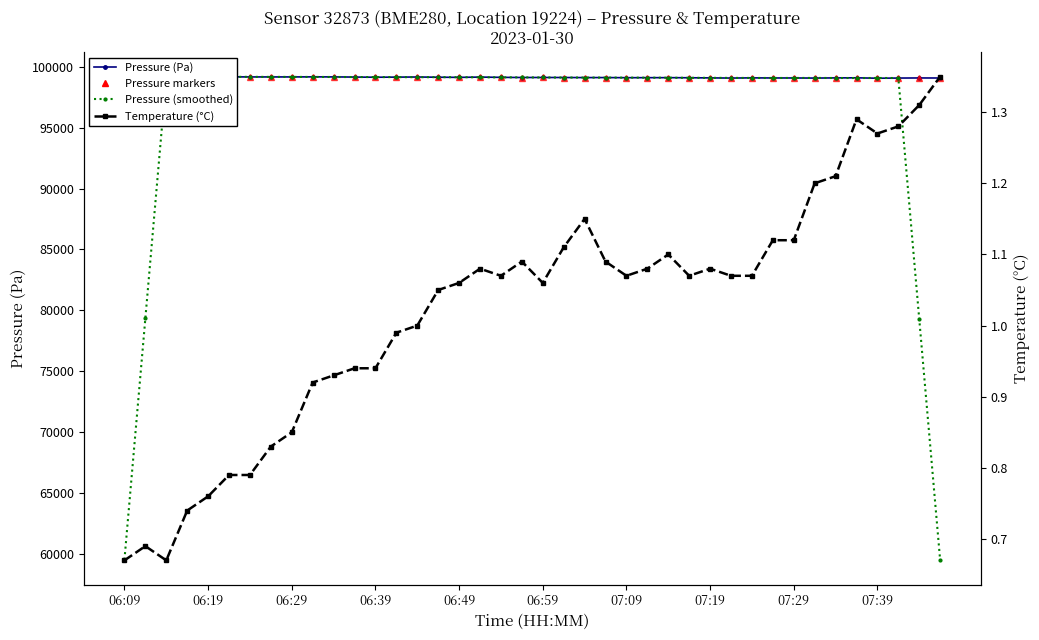

Reading left to right, transcribe all the data shown in this chart.

Pressure (Pa): 99190.4	99196.0	99176.7	99188.0	99206.9	99187.4	99179.0	99178.5	99179.3	99184.9	99181.3	99168.5	99154.8	99163.9	99173.2	99155.9	99144.4	99166.4	99145.6	99132.3	99133.8	99131.8	99125.1	99127.0	99116.5	99118.2	99119.5	99111.6	99100.1	99086.4	99101.9	99093.8	99093.8	99085.2	99099.8	99106.2	99073.5	99087.2	99095.1	99091.0
Pressure markers: 99190.4	99196.0	99176.7	99188.0	99206.9	99187.4	99179.0	99178.5	99179.3	99184.9	99181.3	99168.5	99154.8	99163.9	99173.2	99155.9	99144.4	99166.4	99145.6	99132.3	99133.8	99131.8	99125.1	99127.0	99116.5	99118.2	99119.5	99111.6	99100.1	99086.4	99101.9	99093.8	99093.8	99085.2	99099.8	99106.2	99073.5	99087.2	99095.1	99091.0
Pressure (smoothed): 59512.6	79350.2	99191.6	99191.0	99187.6	99188.0	99186.2	99181.8	99180.6	99178.5	99173.8	99170.7	99168.4	99163.3	99158.4	99160.7	99157.1	99148.9	99144.5	99142.0	99133.7	99130.0	99126.8	99123.7	99121.3	99118.6	99113.2	99107.2	99103.9	99098.8	99095.2	99092.2	99094.9	99095.8	99091.7	99090.4	99092.3	99090.6	79269.4	59454.6
Temperature (°C): 0.7	0.7	0.7	0.7	0.8	0.8	0.8	0.8	0.8	0.9	0.9	0.9	0.9	1.0	1.0	1.1	1.1	1.1	1.1	1.1	1.1	1.1	1.1	1.1	1.1	1.1	1.1	1.1	1.1	1.1	1.1	1.1	1.1	1.2	1.2	1.3	1.3	1.3	1.3	1.4